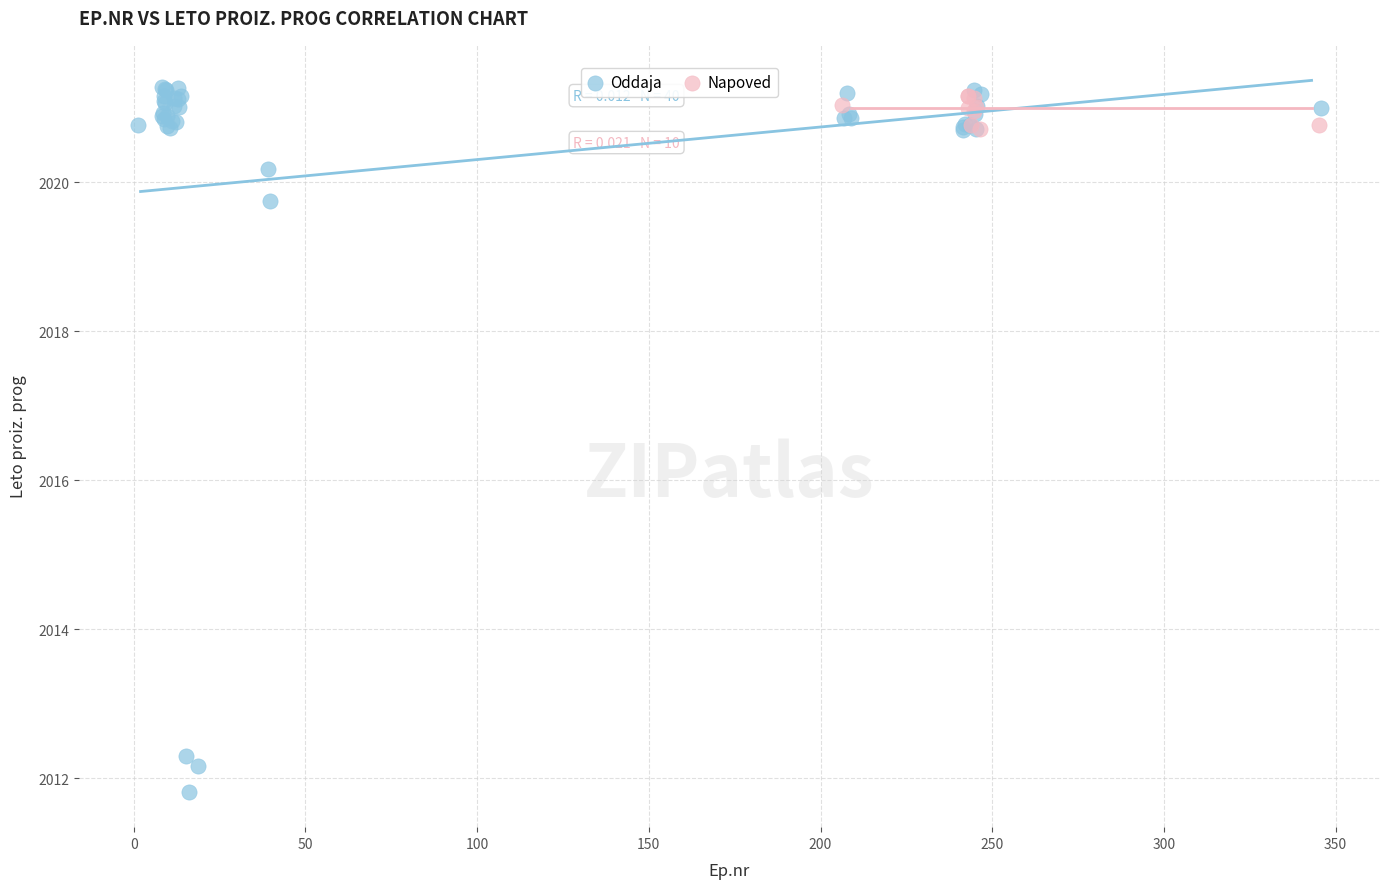

Which series has the largest Y range (max minus min)?

Oddaja